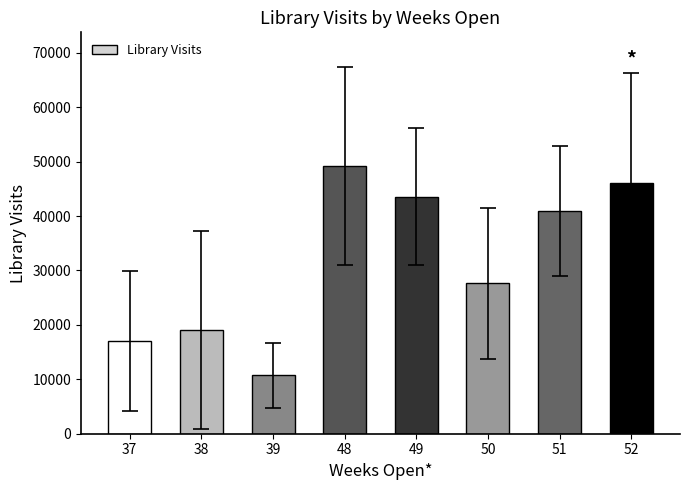

At which label does the data first exceed 40881?

48